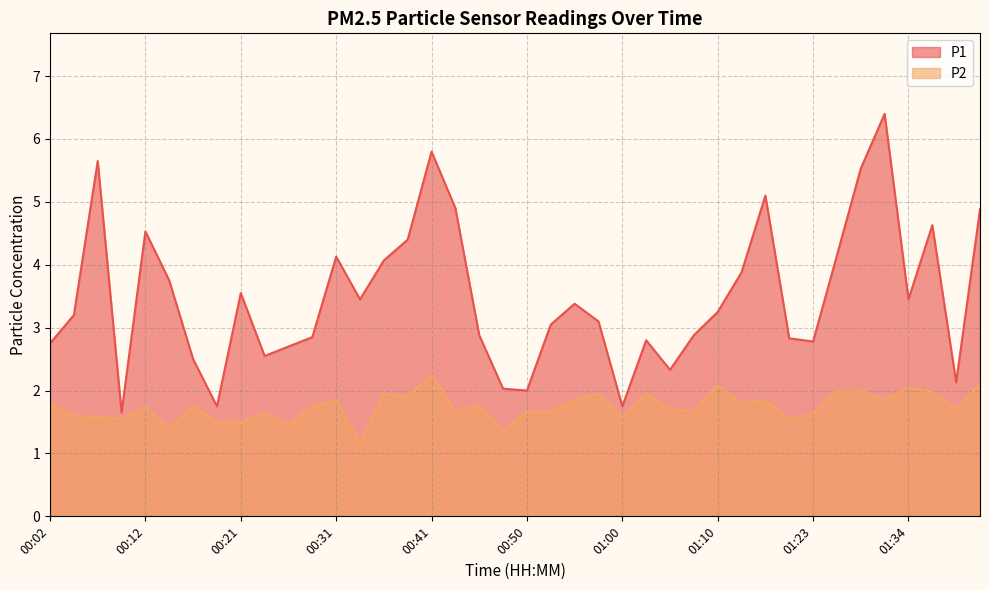

True or false: P1 and P2 cross at least once.

False